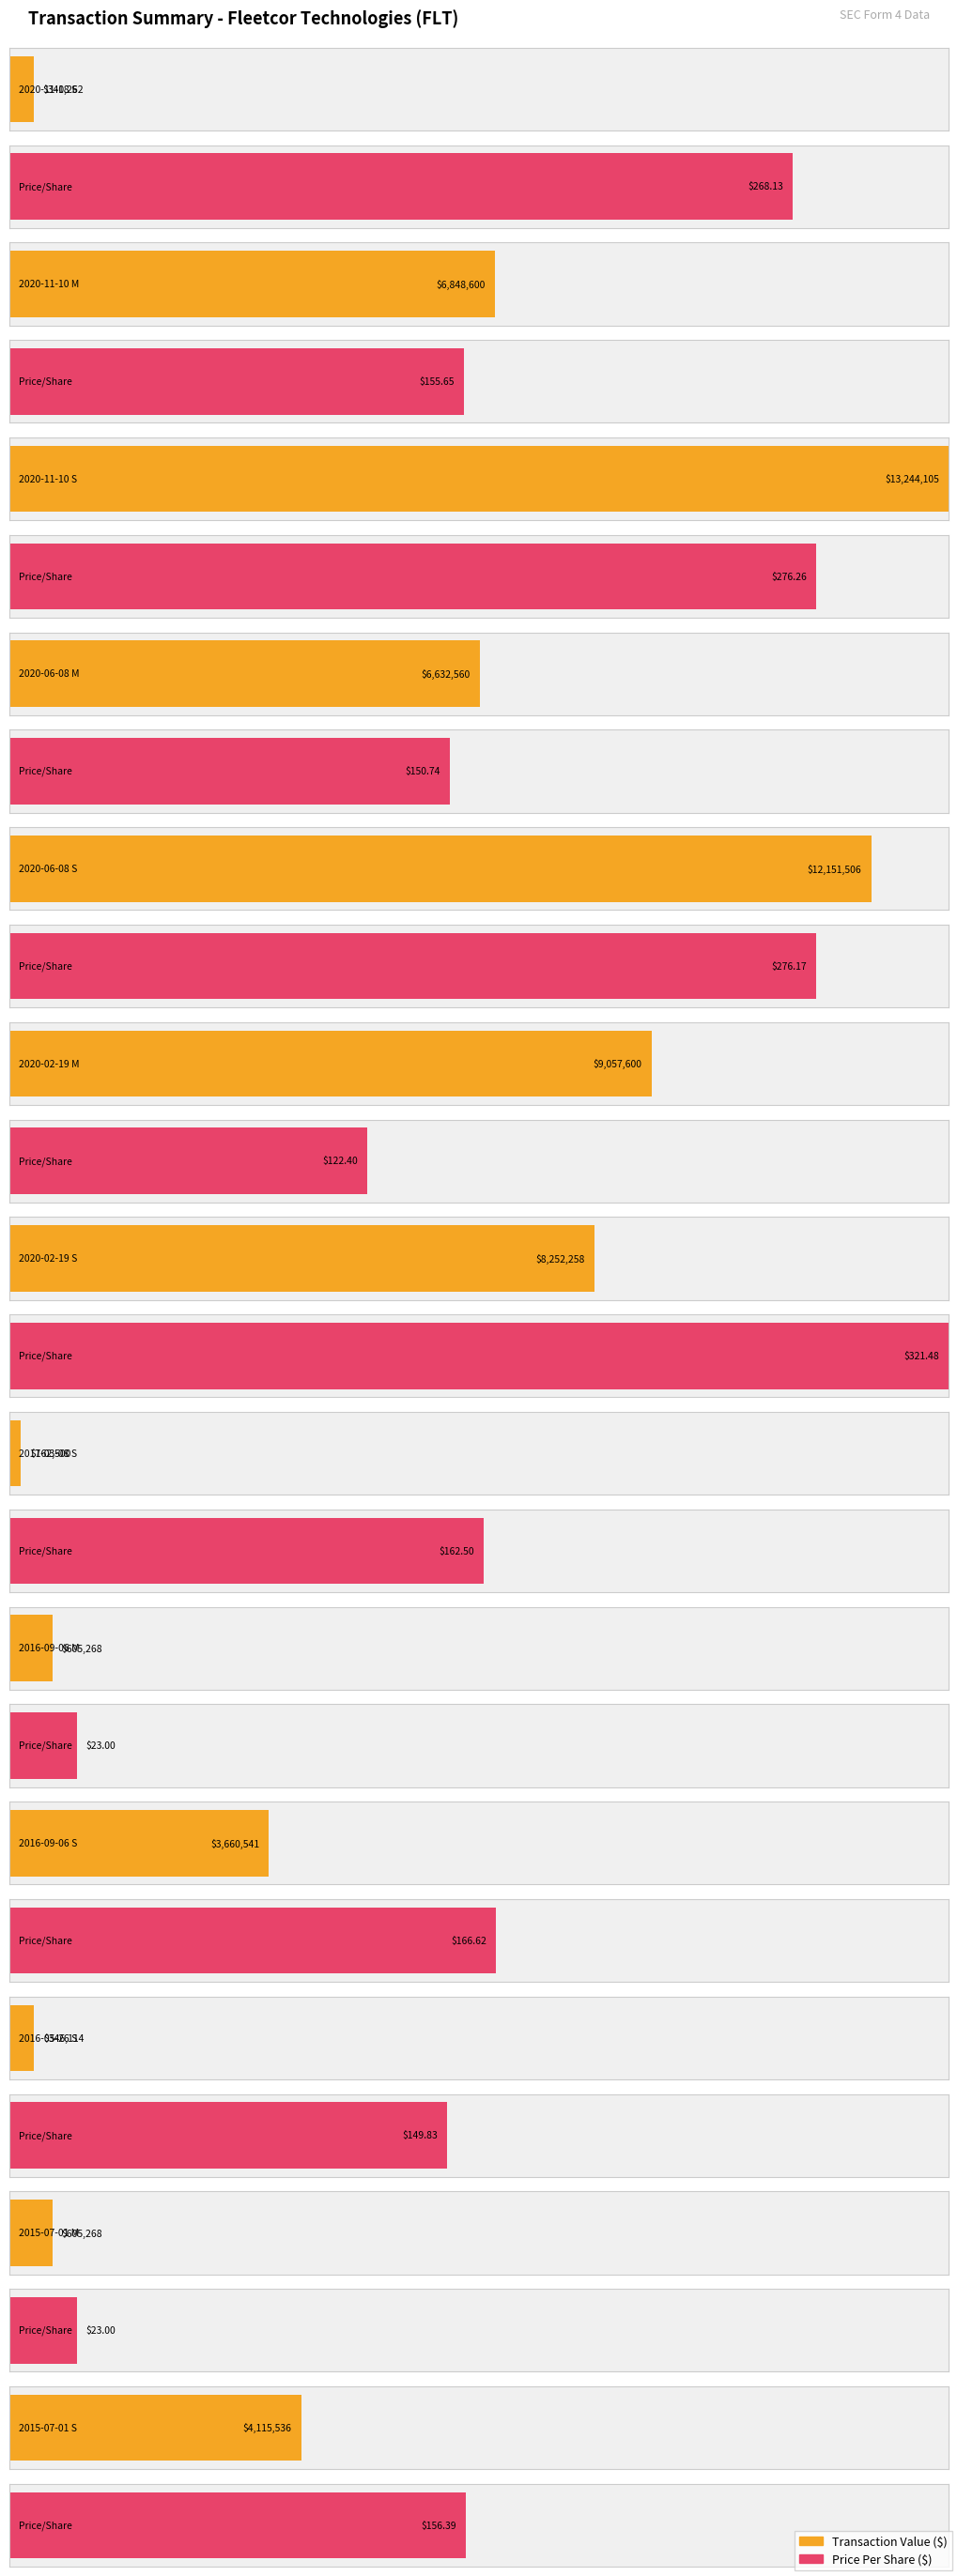

Count the number of categories in the chart.

13